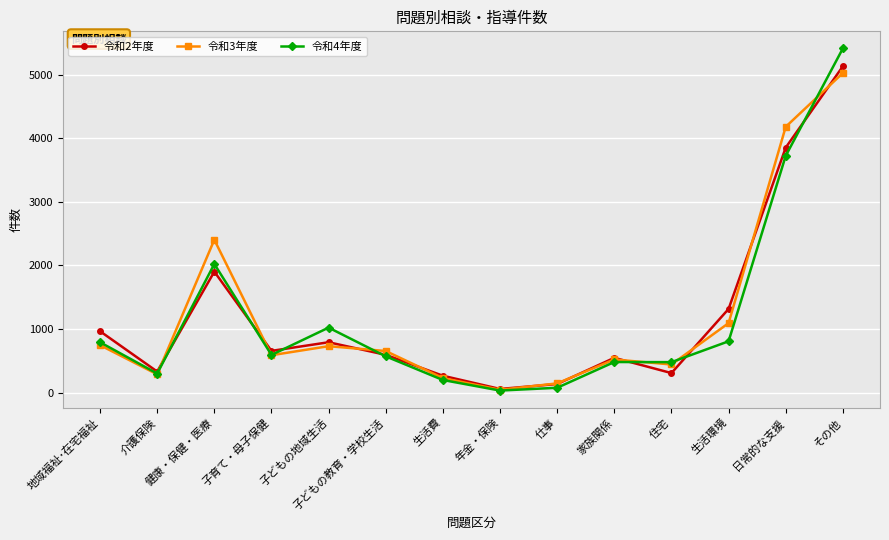

Count the number of categories in the chart.

14